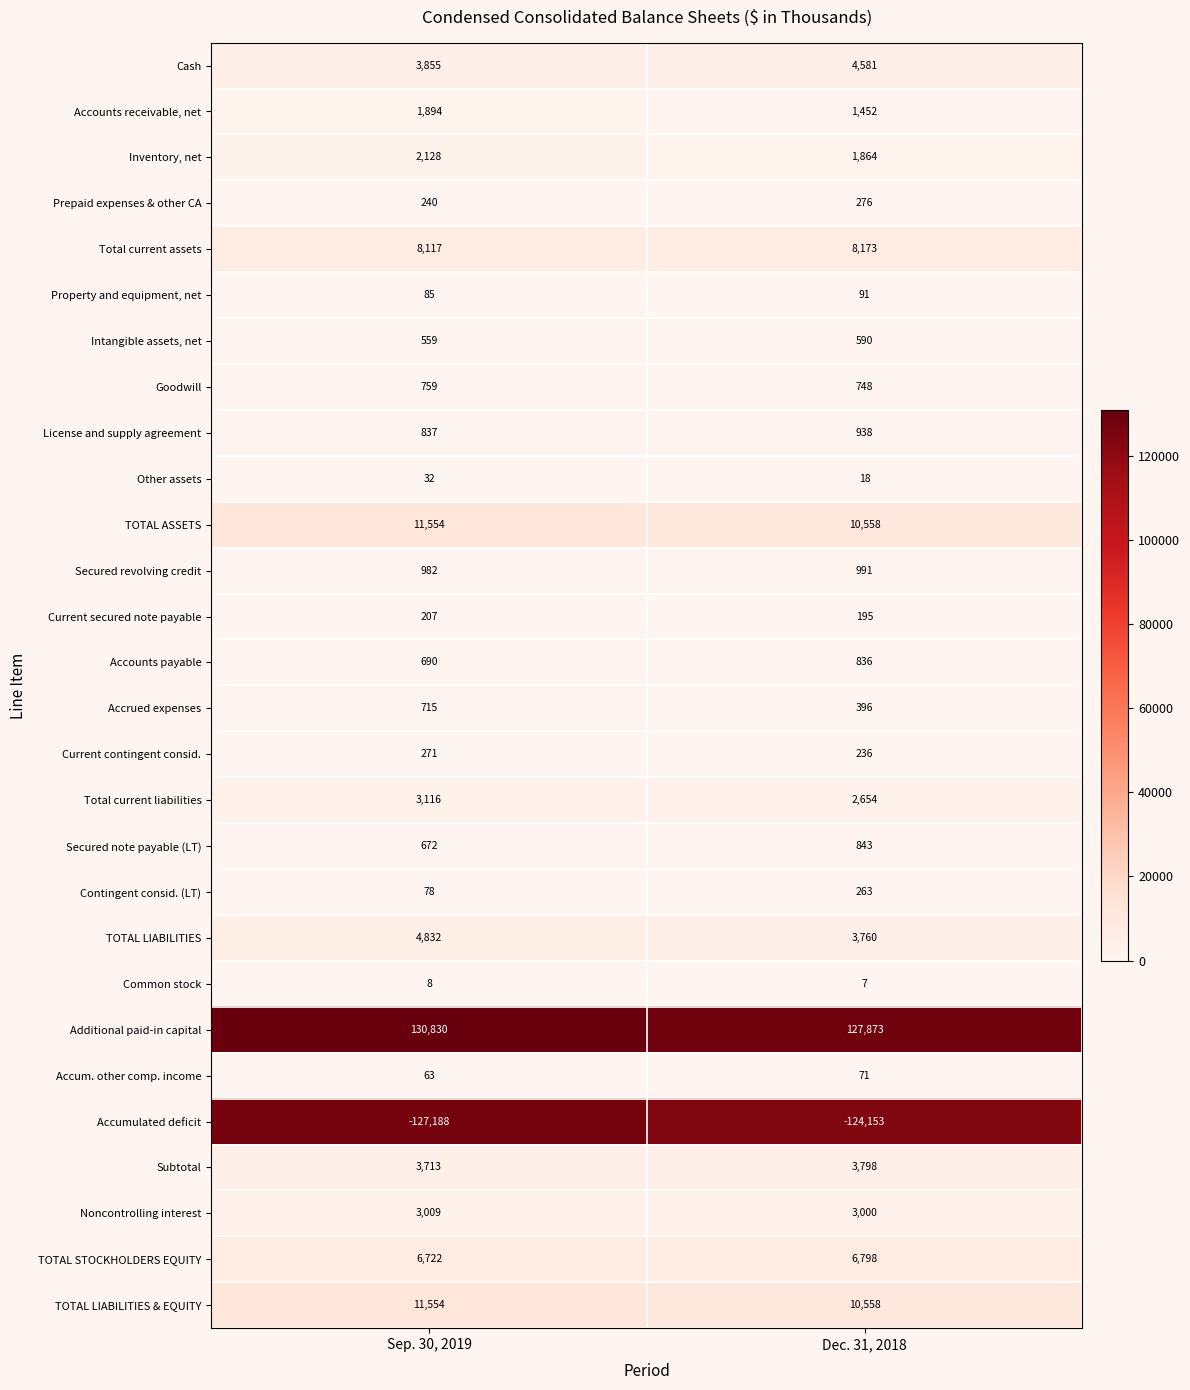

What is the total value across all series at Dec. 31, 2018?

67415